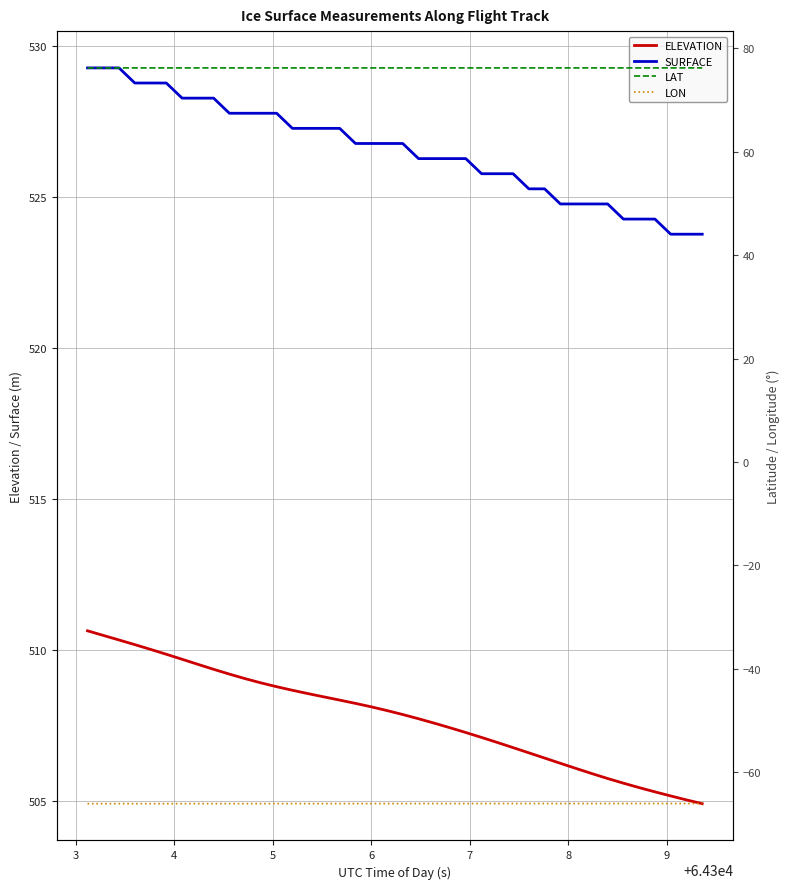

What is the maximum value shown in the chart?

529.3